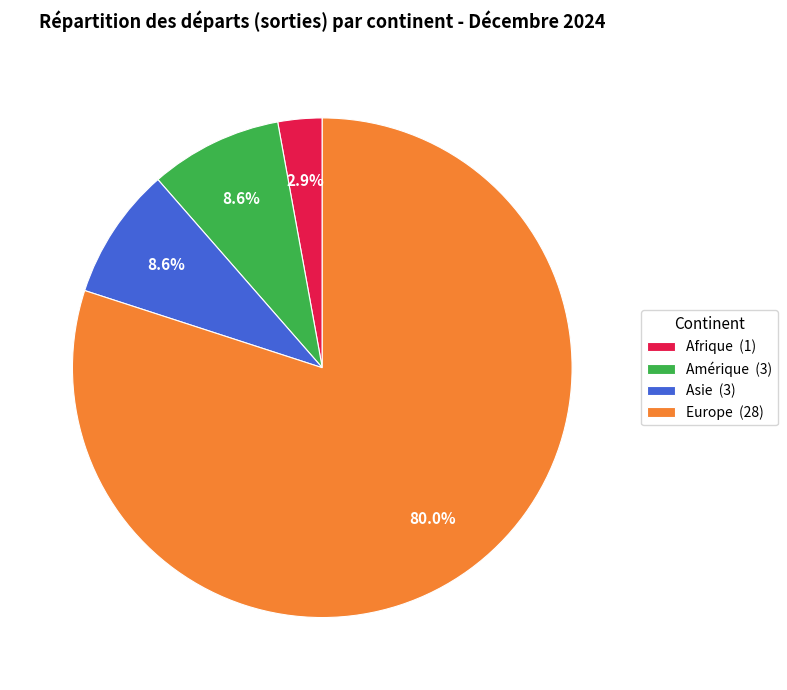

What is the largest slice in the pie chart?

Europe (28)